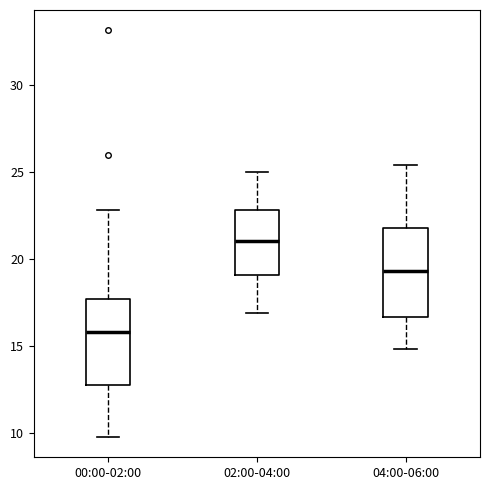

Where does the median line of the box for 04:00-06:00 sit on the y-axis? The values are not printed on the chart, so give them approximately, as read against the axis.

19.5